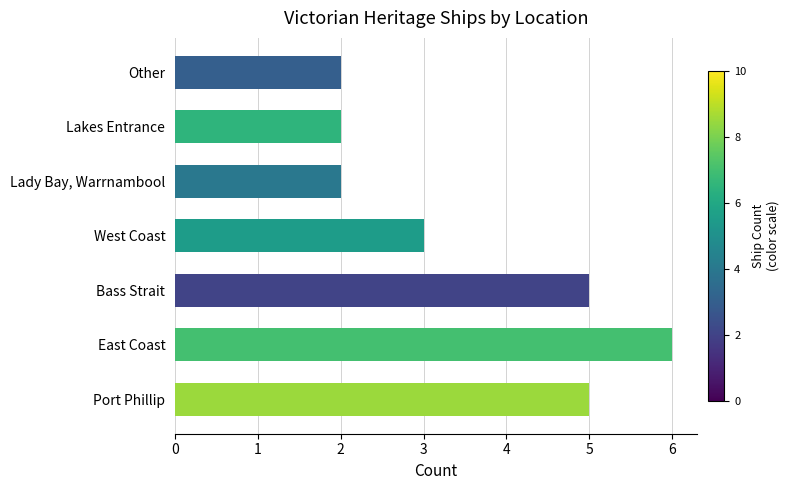

What is the sum of the values at Lady Bay, Warrnambool and Lakes Entrance?

4